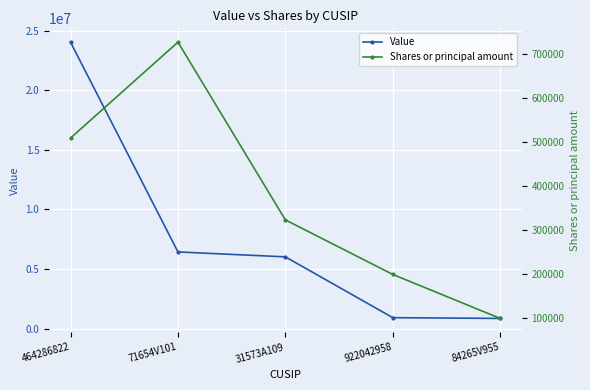

At which category does the chart reach its peak across all series?

464286822